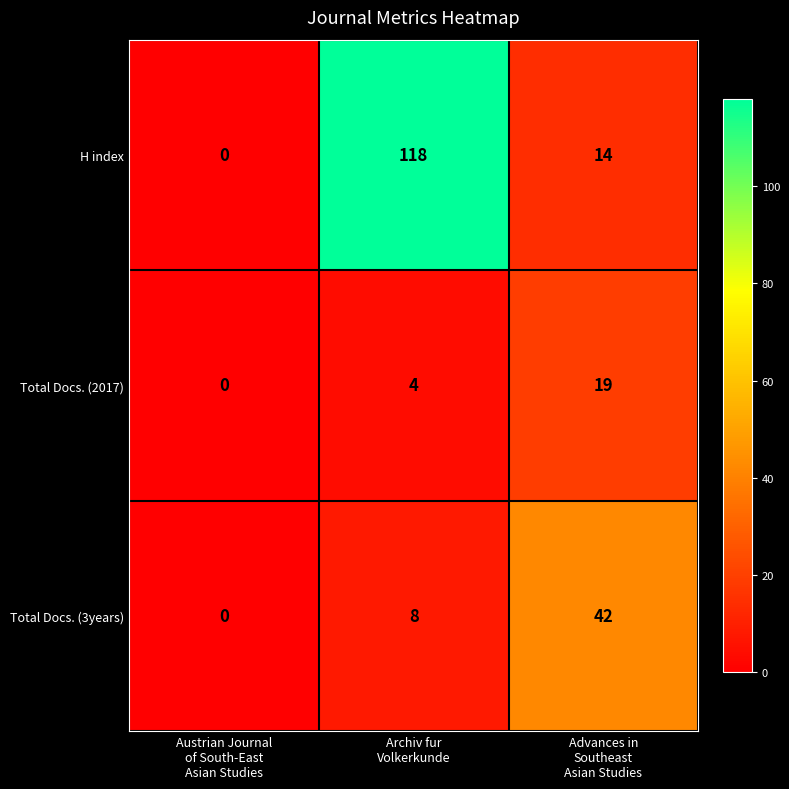

Which series has the largest range (max minus min)?

H index